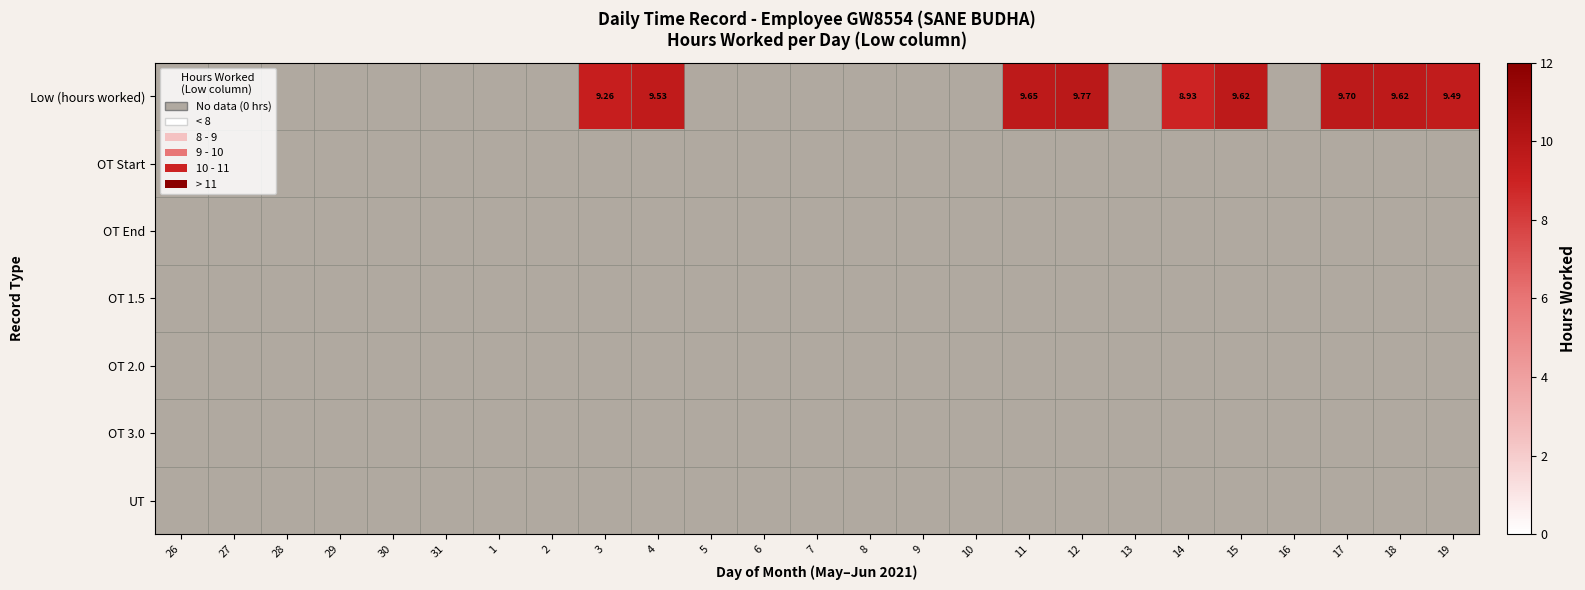

Which category has the lowest value in the OT 2.0 series?

26